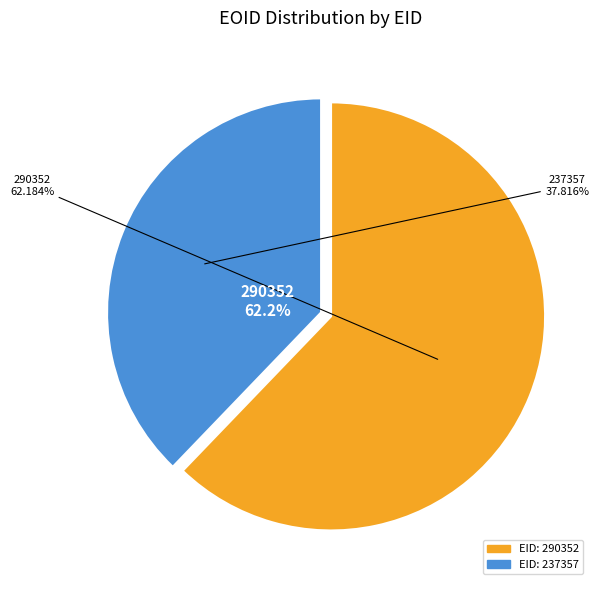

Is it true that 237357 is 26% of the pie?

False